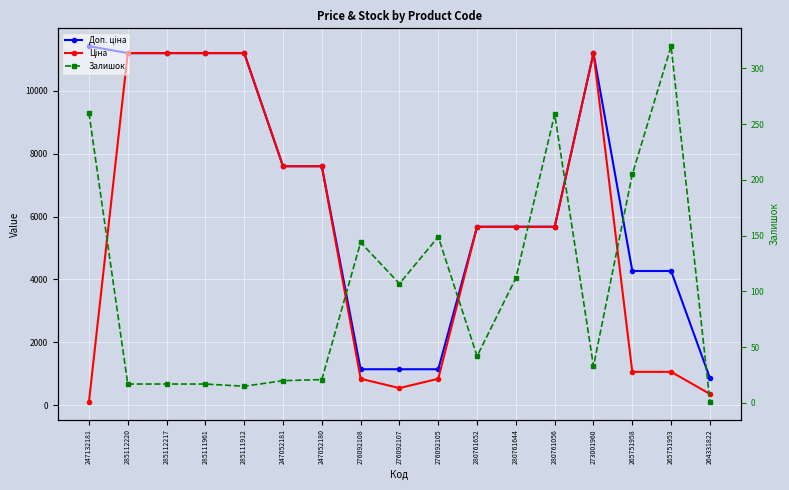

Count the number of data series in this chart.

3